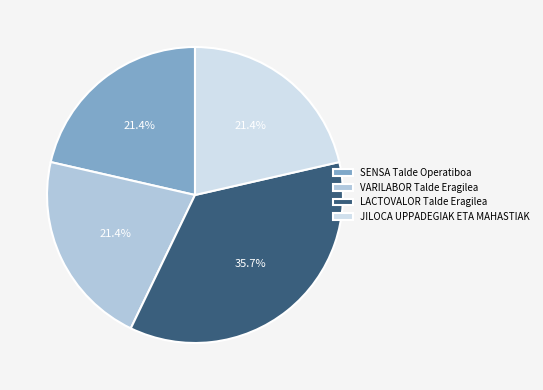

What is the ratio of the value at LACTOVALOR Talde Eragilea to the value at VARILABOR Talde Eragilea?

1.7